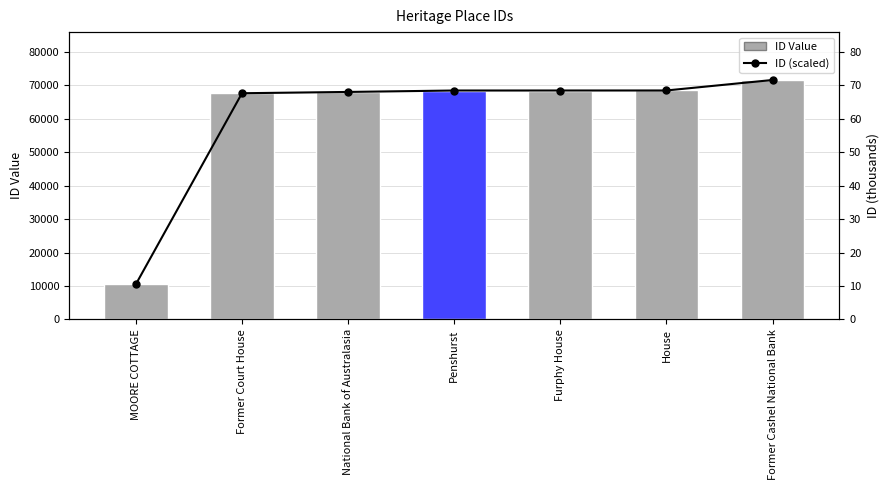

Are the bars horizontal?

No